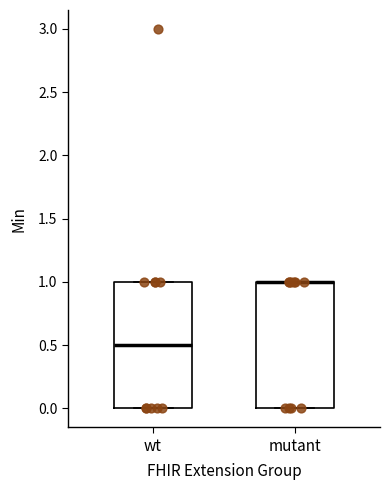

Reading left to right, read every box against the y-axis: the position of its median line, the range the box covers, and the ends of its whiskers. The values are not printed on the chart, so give them approximately, as read against the axis.

wt: median 0.5, box 0.0 to 1.0, whiskers 0.0 to 1.0
mutant: median 1.0 (drawn on the box's upper edge), box 0.0 to 1.0, whiskers 0.0 to 1.0